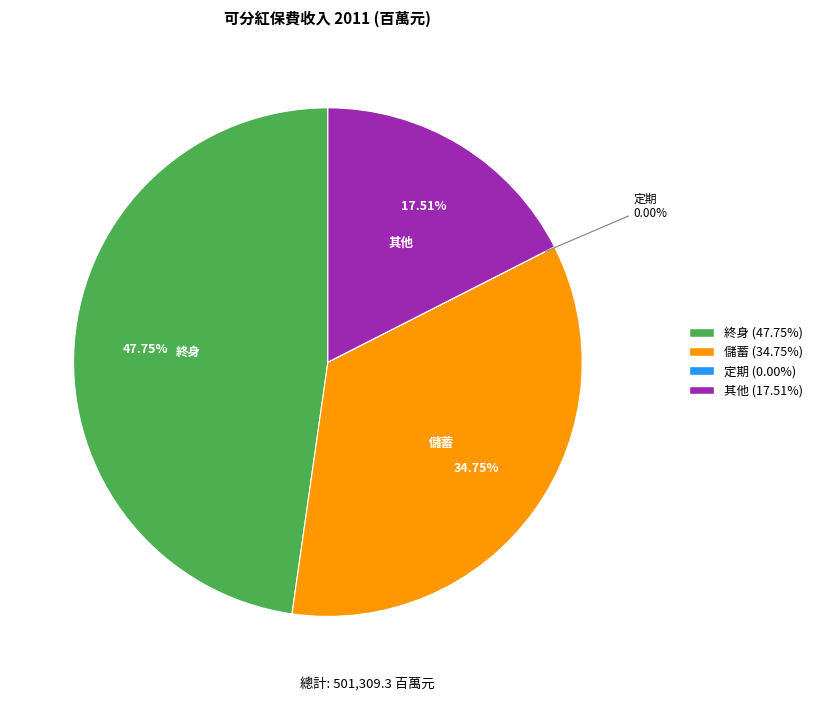

Does any single category account for the majority?

No